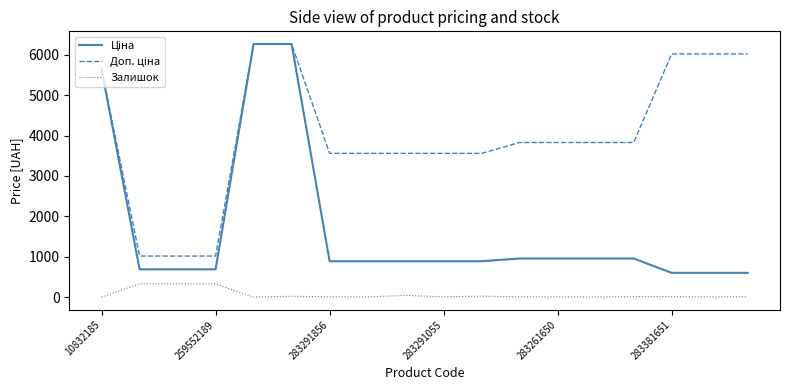

What is the greatest value displayed?

6266.7